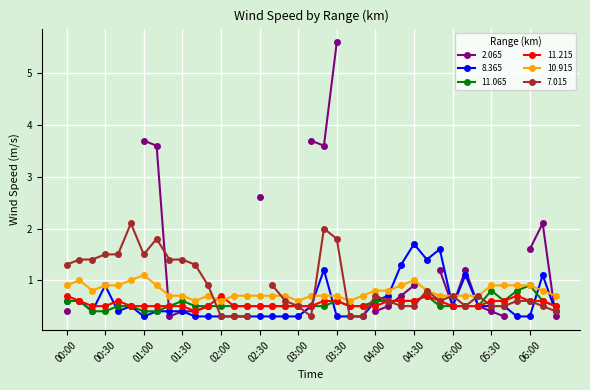

Rank the categories by 11.065 value from highest to lowest.

06:00, 05:30, 05:50, 04:40, 00:00, 00:10, 01:30, 03:30, 04:00, 04:10, 04:20, 04:30, 05:40, 06:10, 00:40, 00:50, 01:20, 01:40, 01:50, 02:00, 02:10, 02:20, 02:30, 02:40, 02:50, 03:00, 03:10, 03:20, 03:40, 03:50, 04:50, 05:00, 05:10, 05:20, 06:20, 00:20, 00:30, 01:00, 01:10